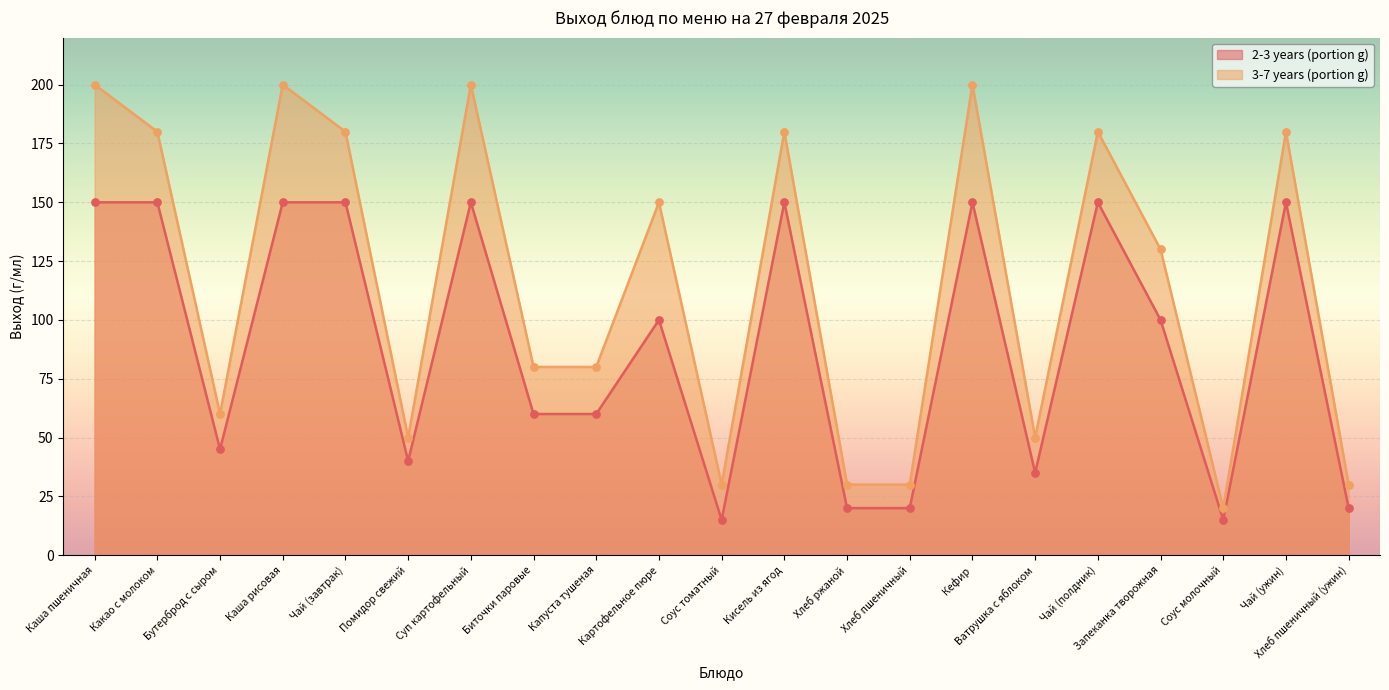

What are all the series names shown in the legend?

2-3 years (portion g), 3-7 years (portion g)